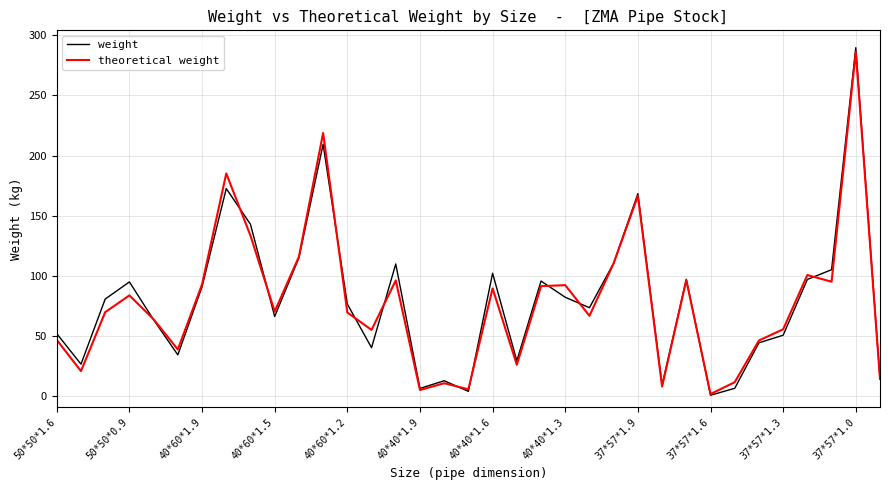

In weight, how many points are lower than both neighbors (excluding endpoints)?

10